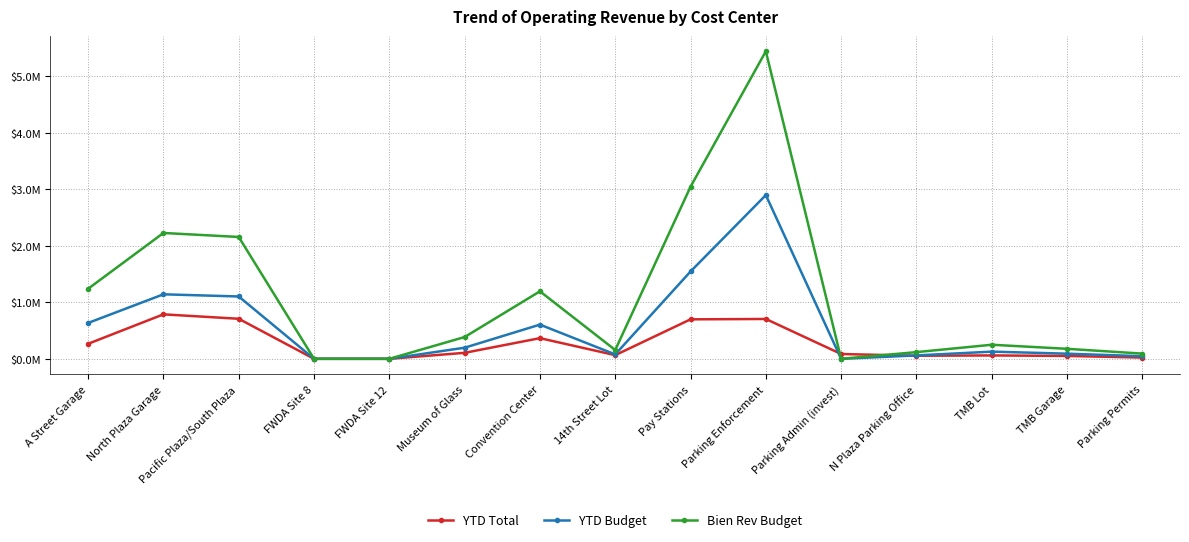

At which category does the chart reach its peak across all series?

Parking Enforcement